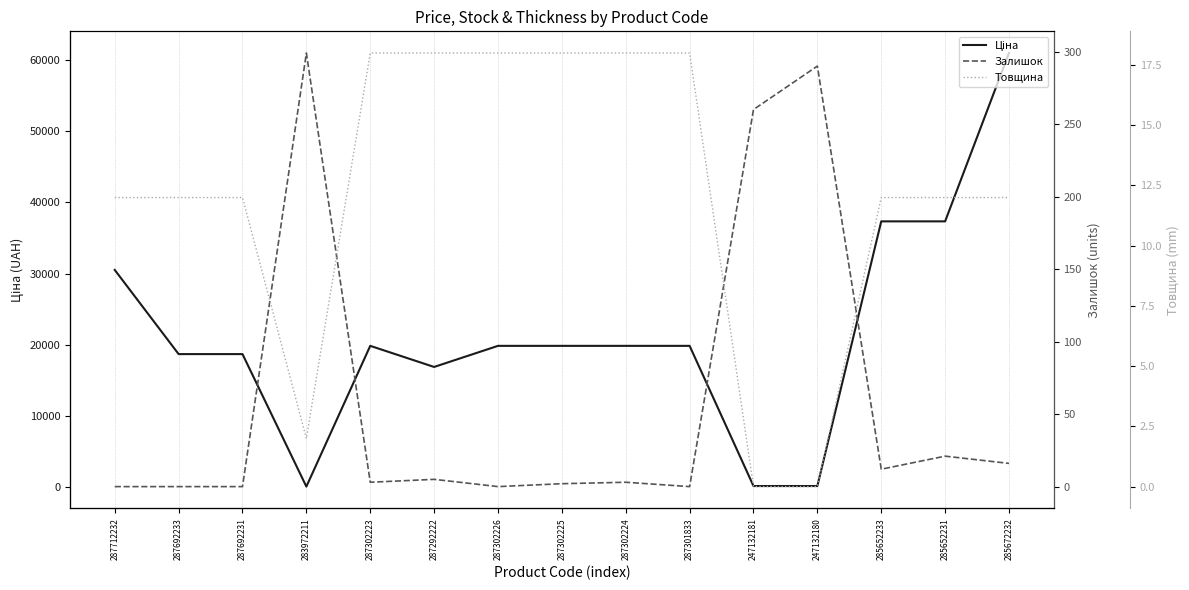

How many data points in Залишок are above 3?

7